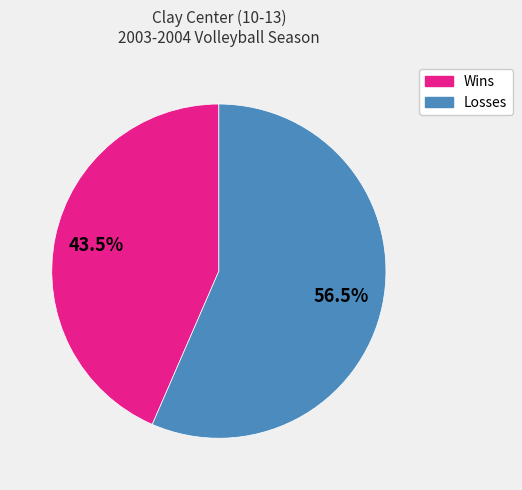

Combined, do Wins and Losses account for over 50%?

Yes